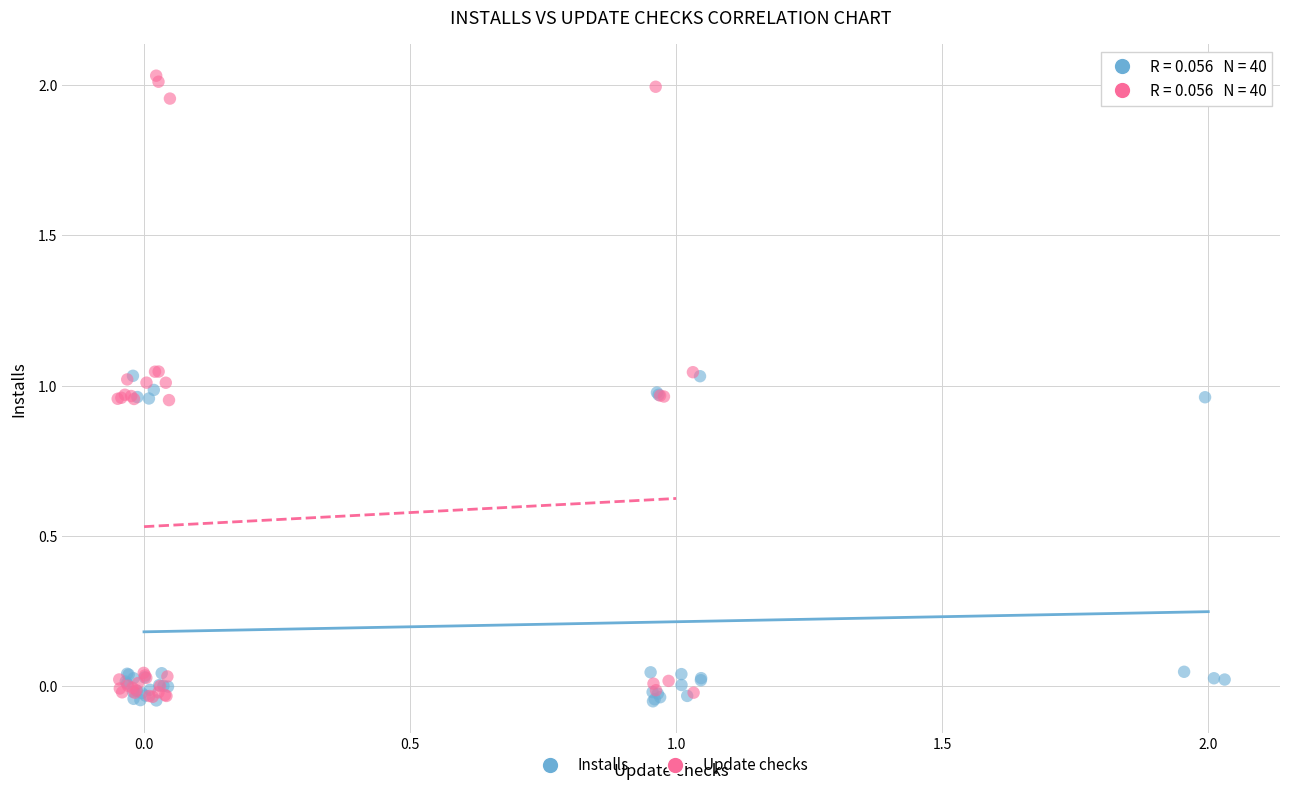

Which series reaches the maximum Y coordinate?

Update checks